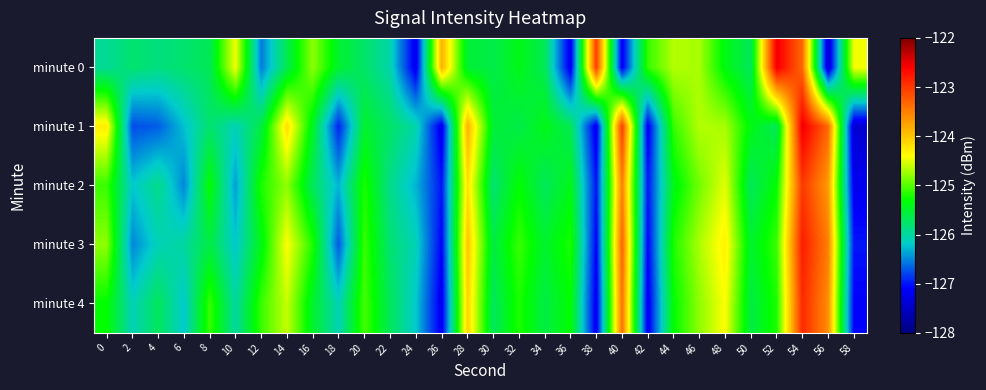

Which series has the largest range (max minus min)?

minute 0